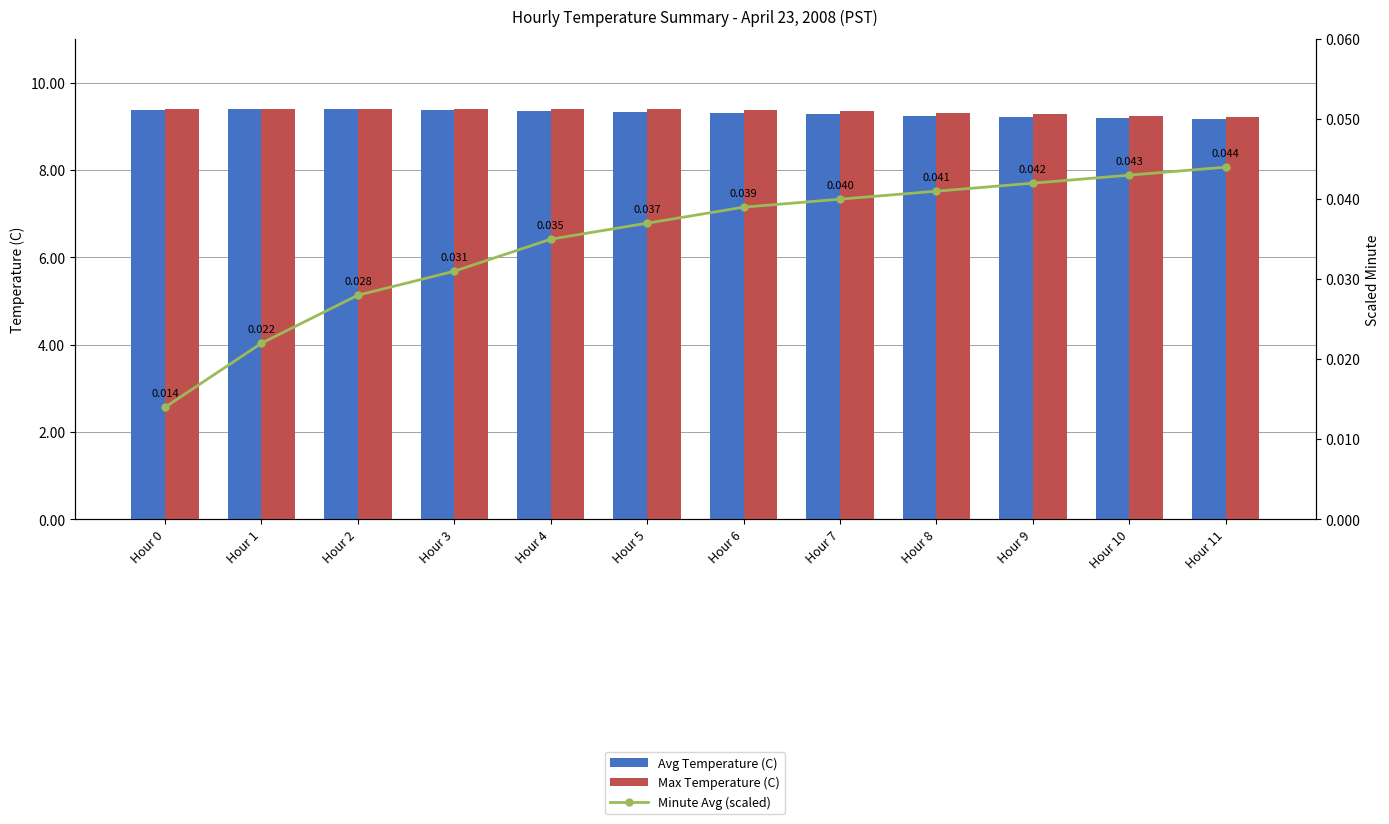

Count the number of categories in the chart.

12